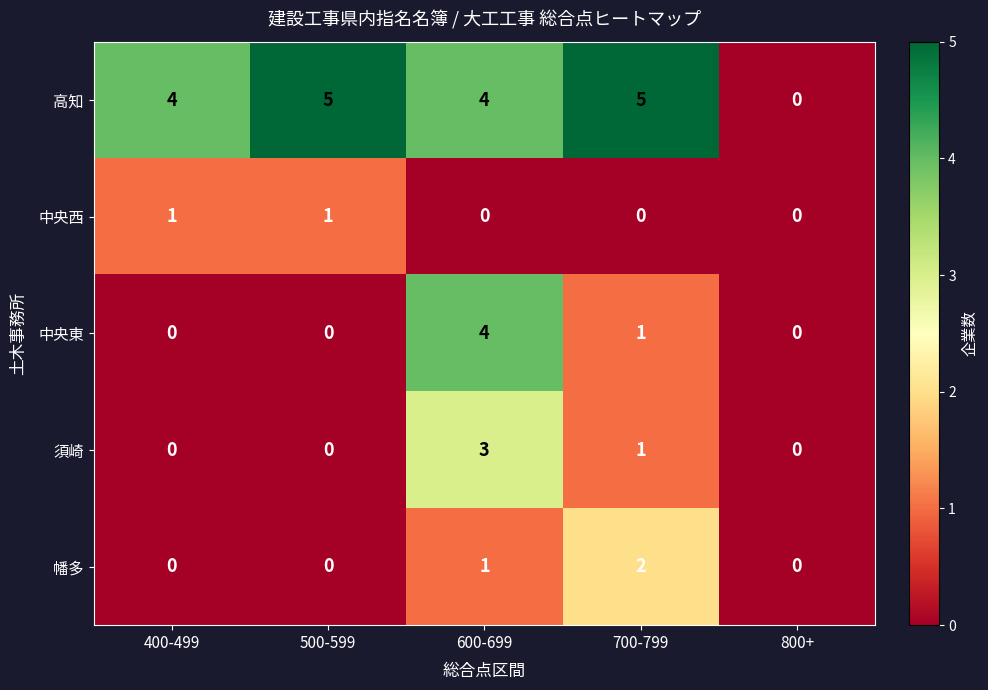

List the series in order of their peak value, lowest first.

中央西, 幡多, 須崎, 中央東, 高知